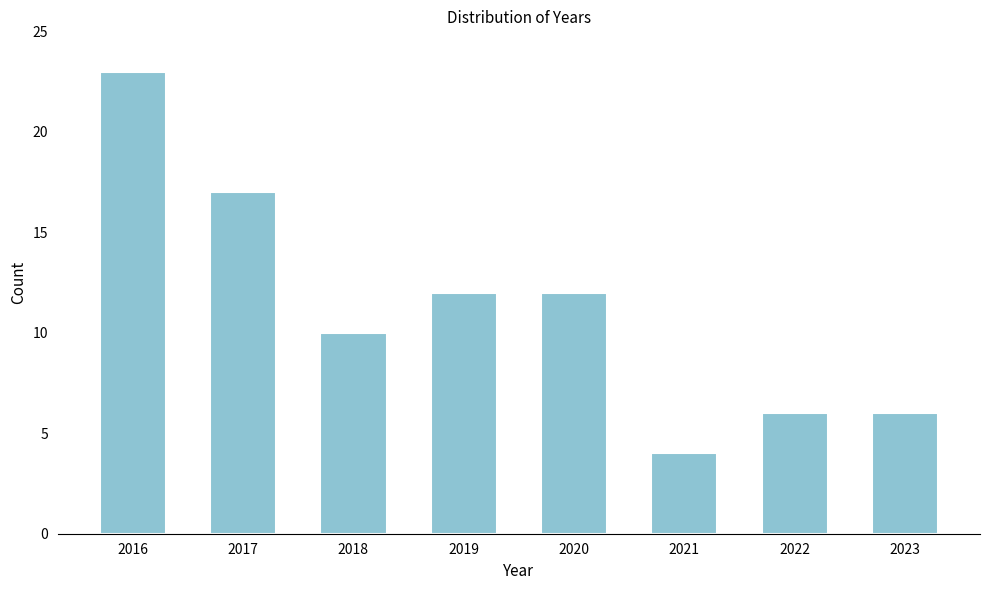

Reading left to right, transcribe all the data shown in this chart.

23	17	10	12	12	4	6	6